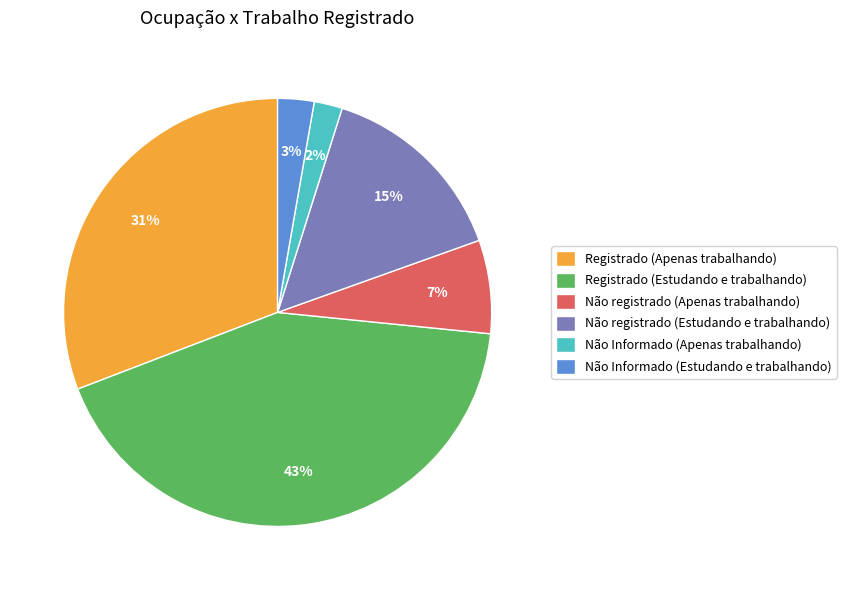

Which slice is the largest?

Registrado (Estudando e trabalhando)